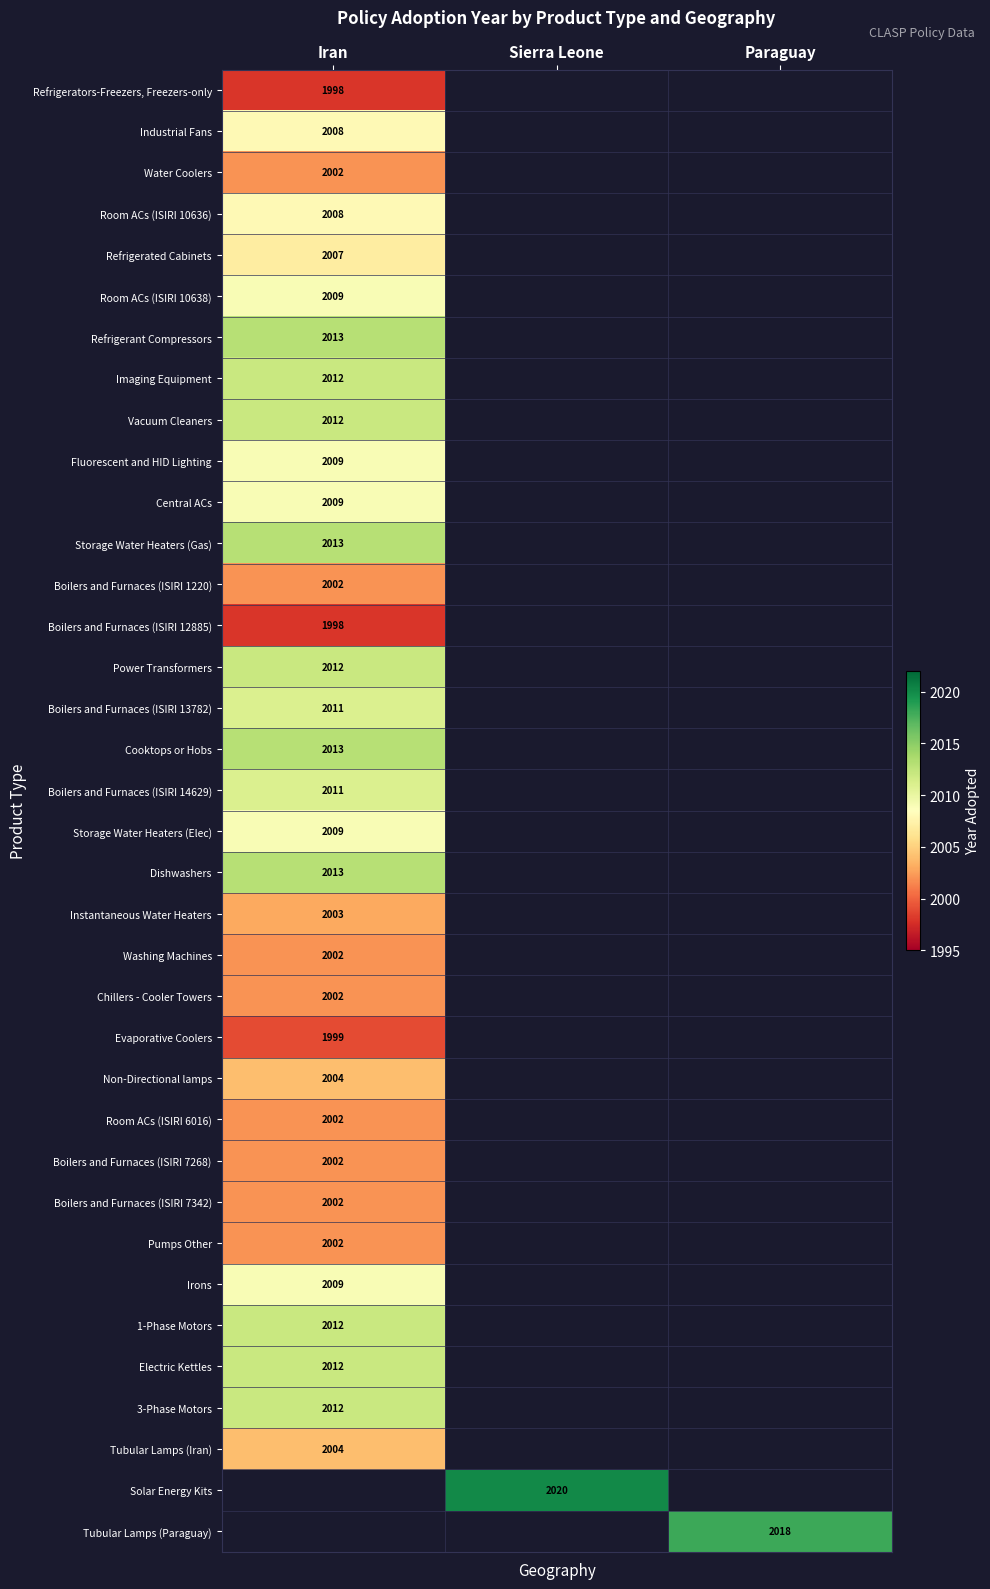

The Tubular Lamps (Iran) series shows 2004 at Iran. True or false?

True